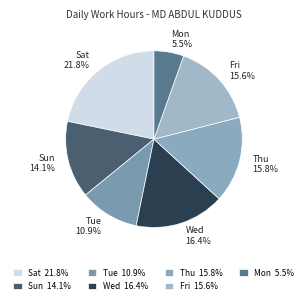

What percentage do Mon 5.5% and Sun 14.1% together represent?

19.6%